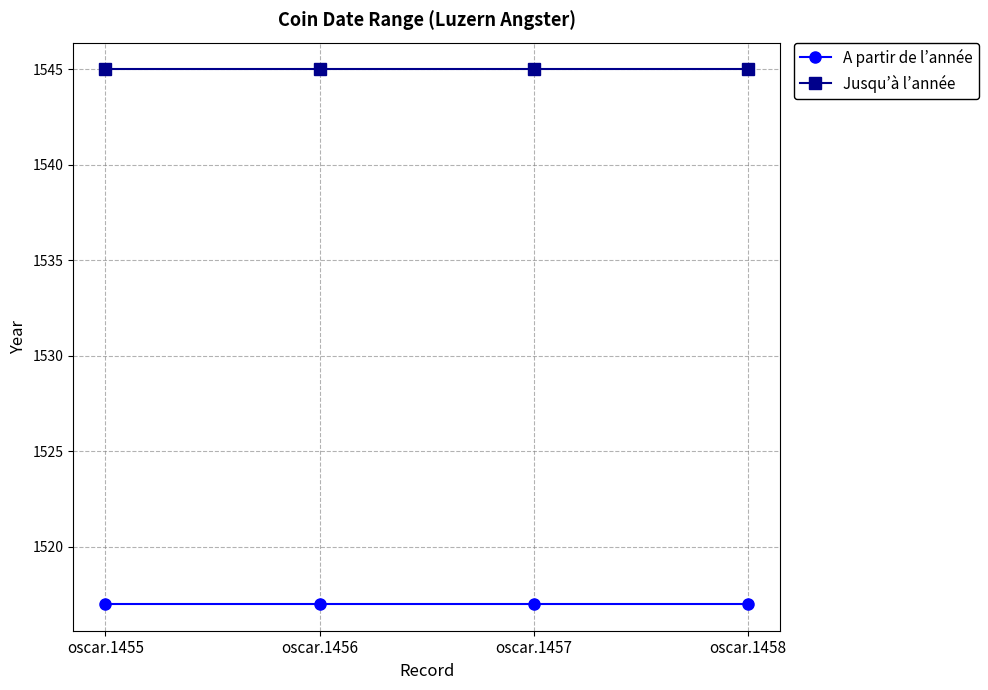

At oscar.1457, list the series in order from largest to smallest.

Jusqu’à l’année, A partir de l’année